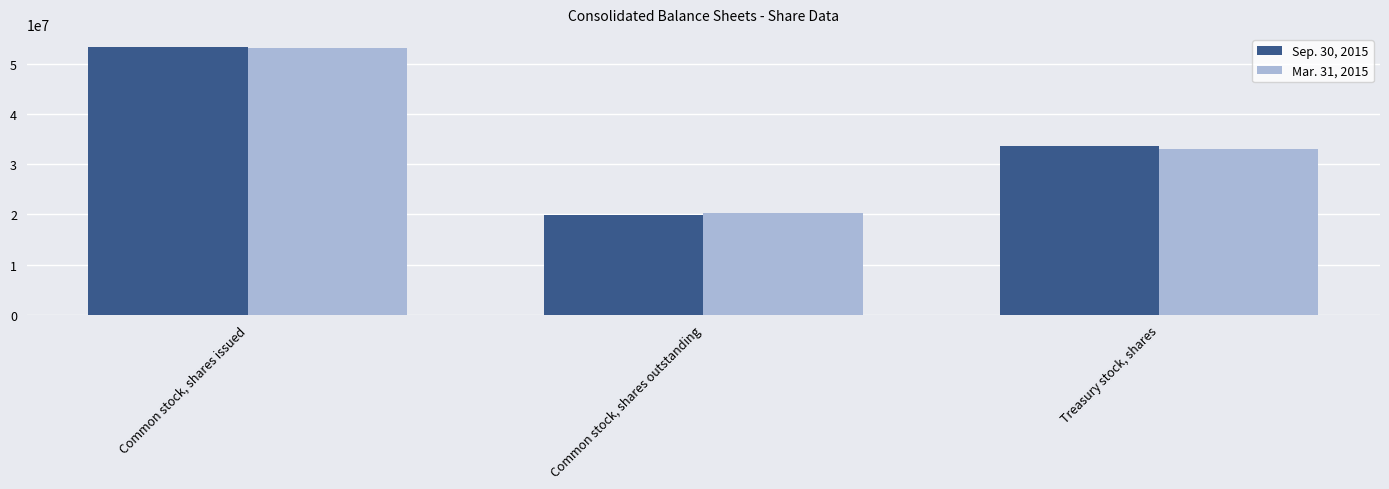

What is the spread (max minus min) of values at Treasury stock, shares?

559702